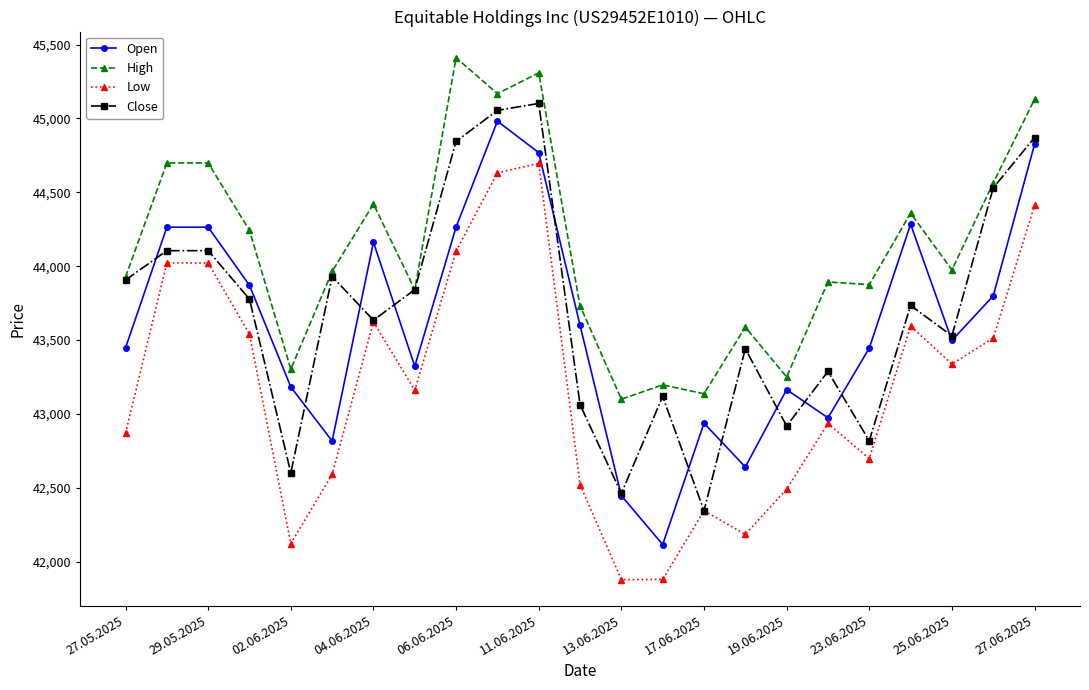

True or false: Low and High intersect in this chart.

False